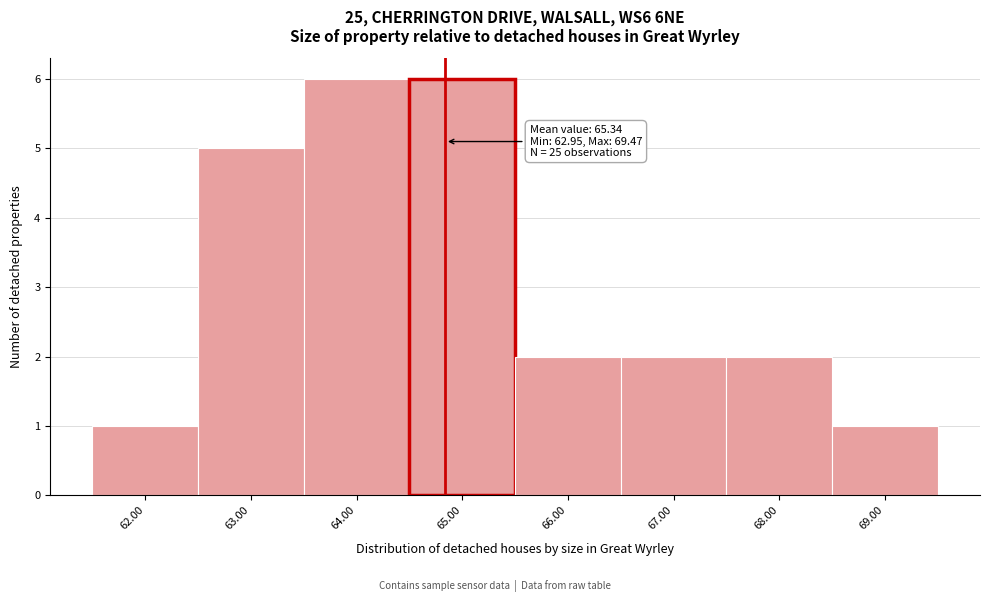

Reading left to right, what are all the values shown in this chart?

62.00=1	63.00=5	64.00=6	65.00=6	66.00=2	67.00=2	68.00=2	69.00=1